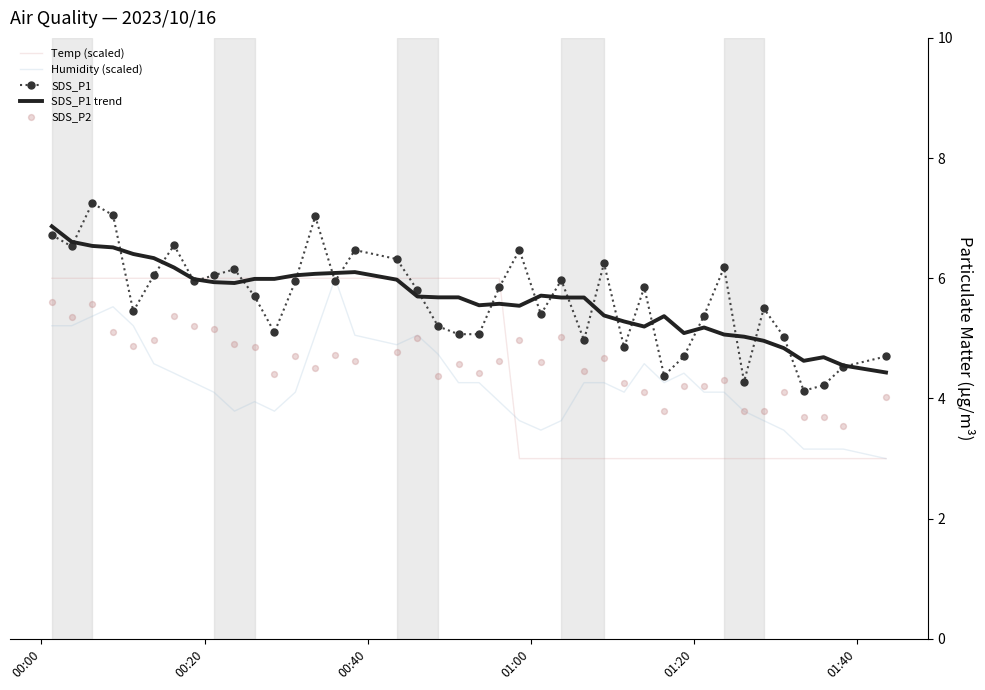

Which series has the widest spread of Y values?

SDS_P1